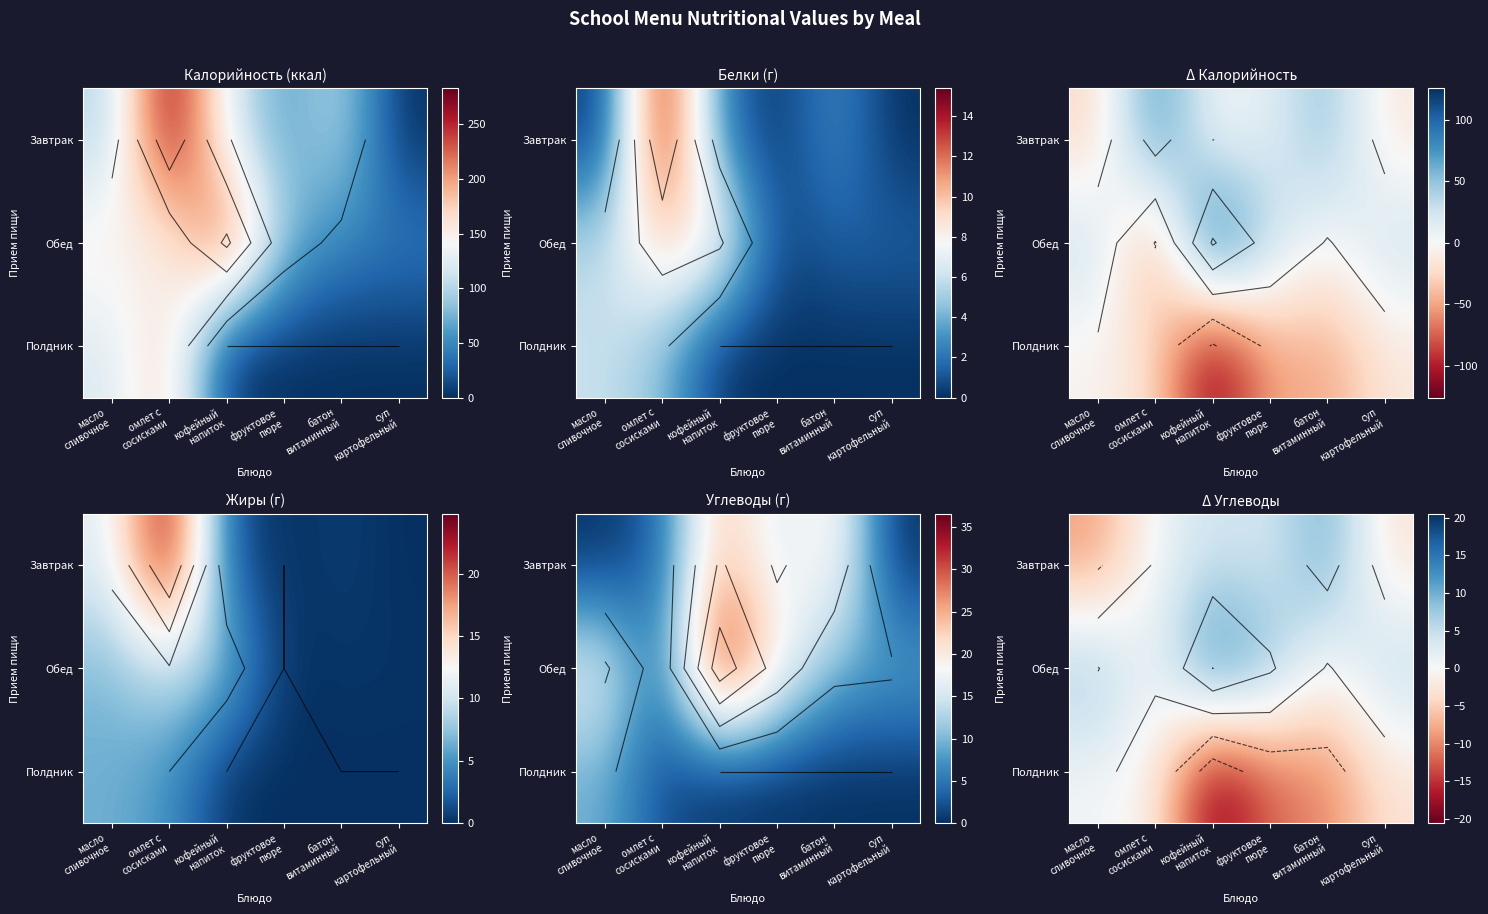

At how many categories does at least one series exceed -6?

6